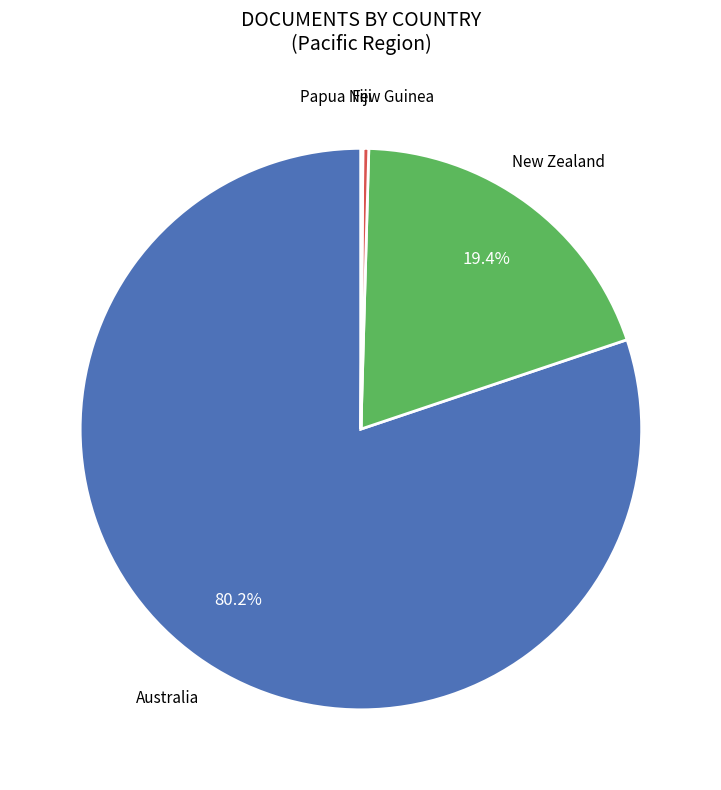

Is there any slice that represents more than half of the pie?

Yes